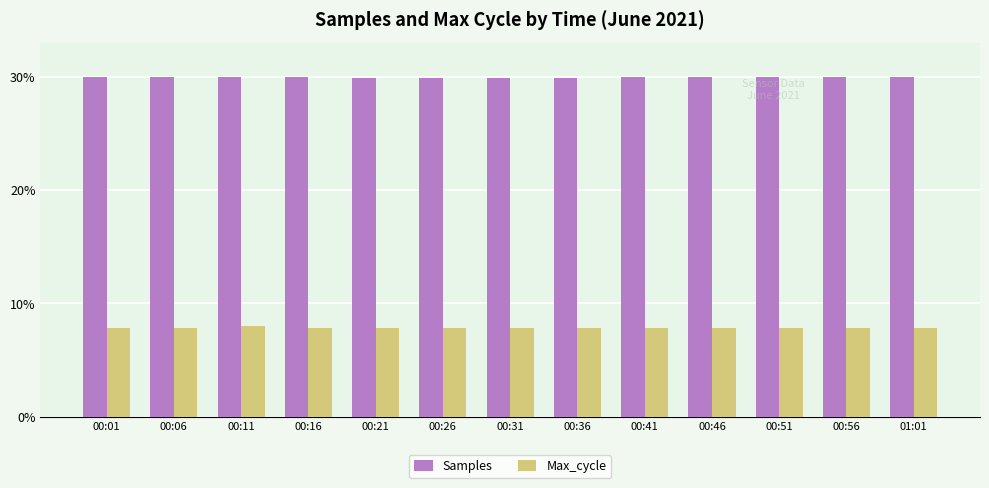

At how many categories does at least one series exceed 22?

13